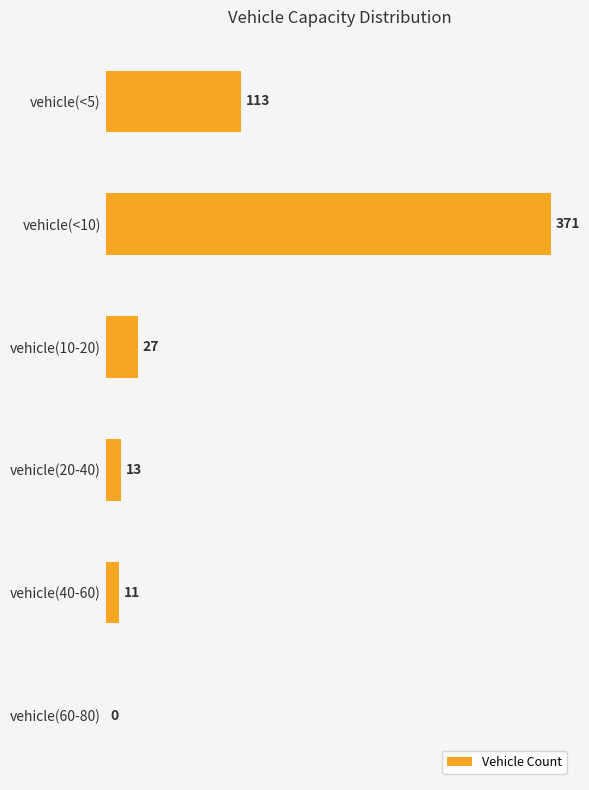

Read the value at vehicle(10-20), to the nearest 10.

30